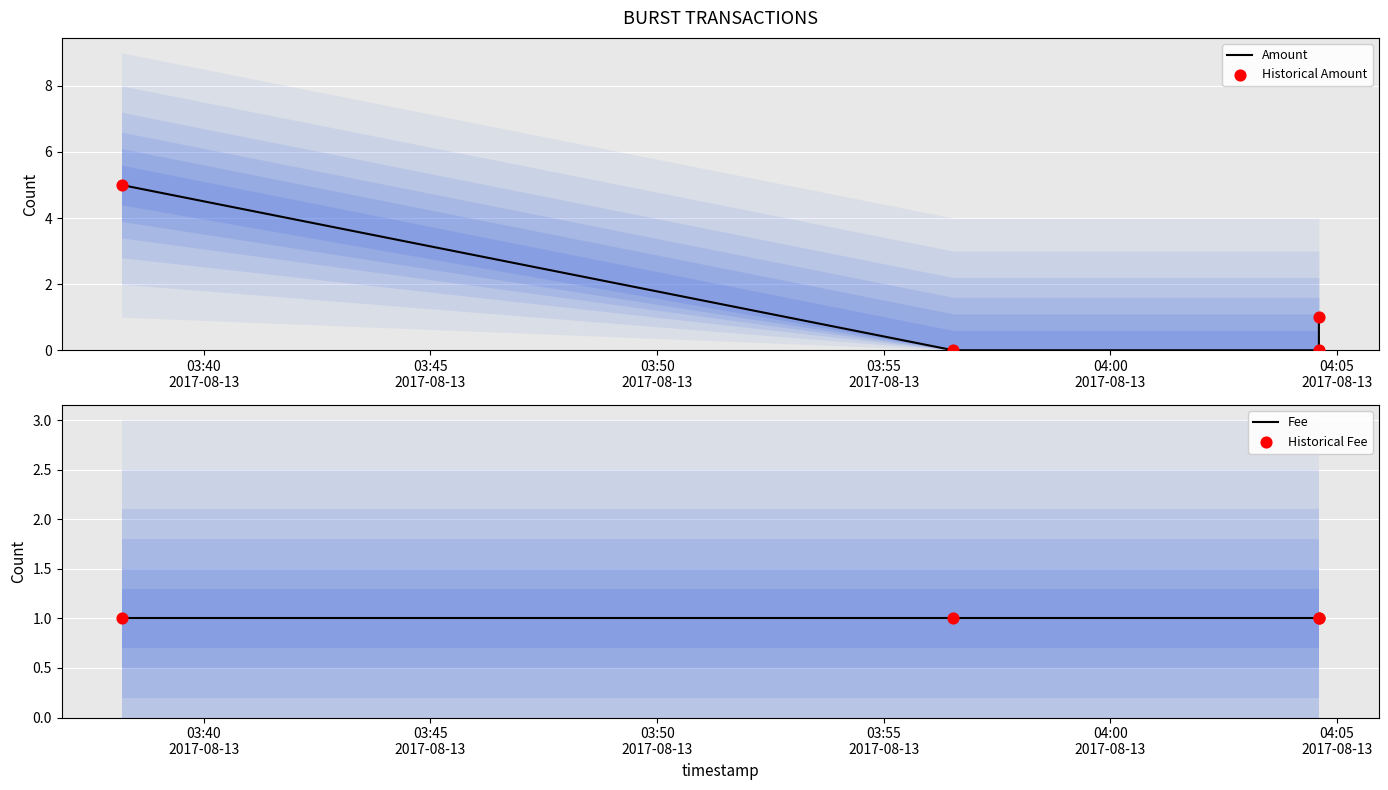

Which series reaches the minimum Y coordinate?

Amount